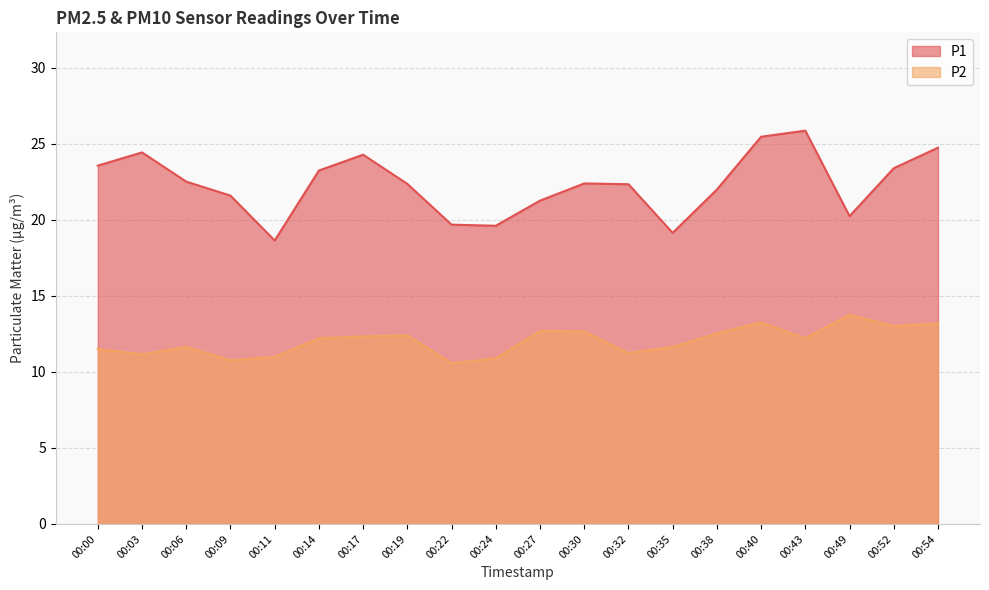

How many interior local valleys does the P2 series have?

6